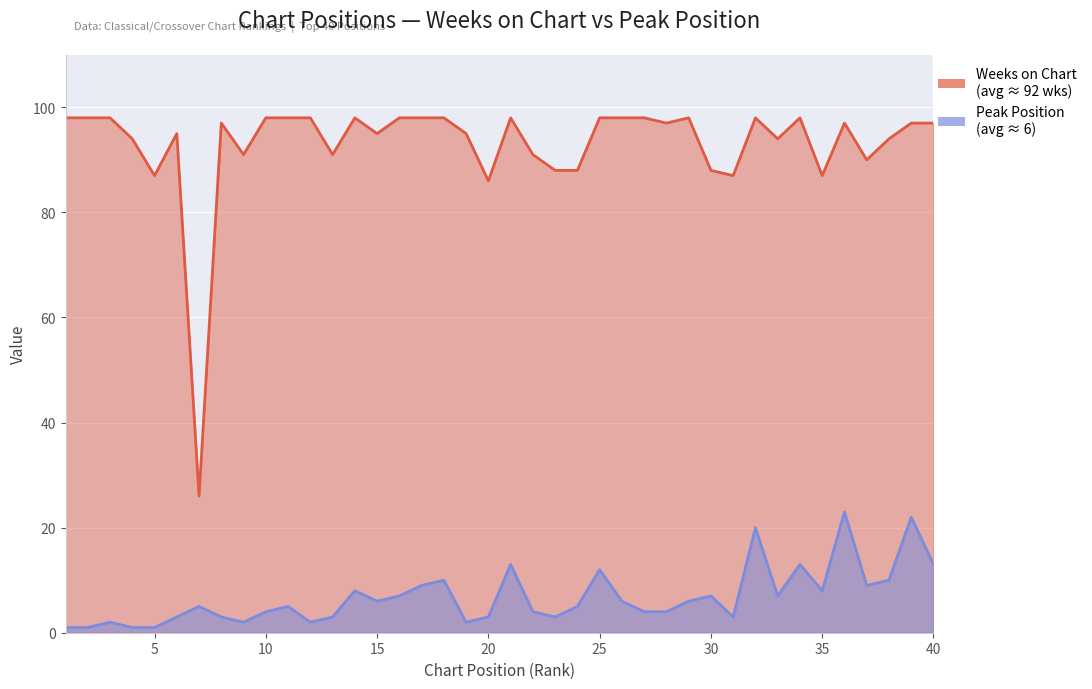

Read the Weeks on Chart value at 12, to the nearest 10.

100